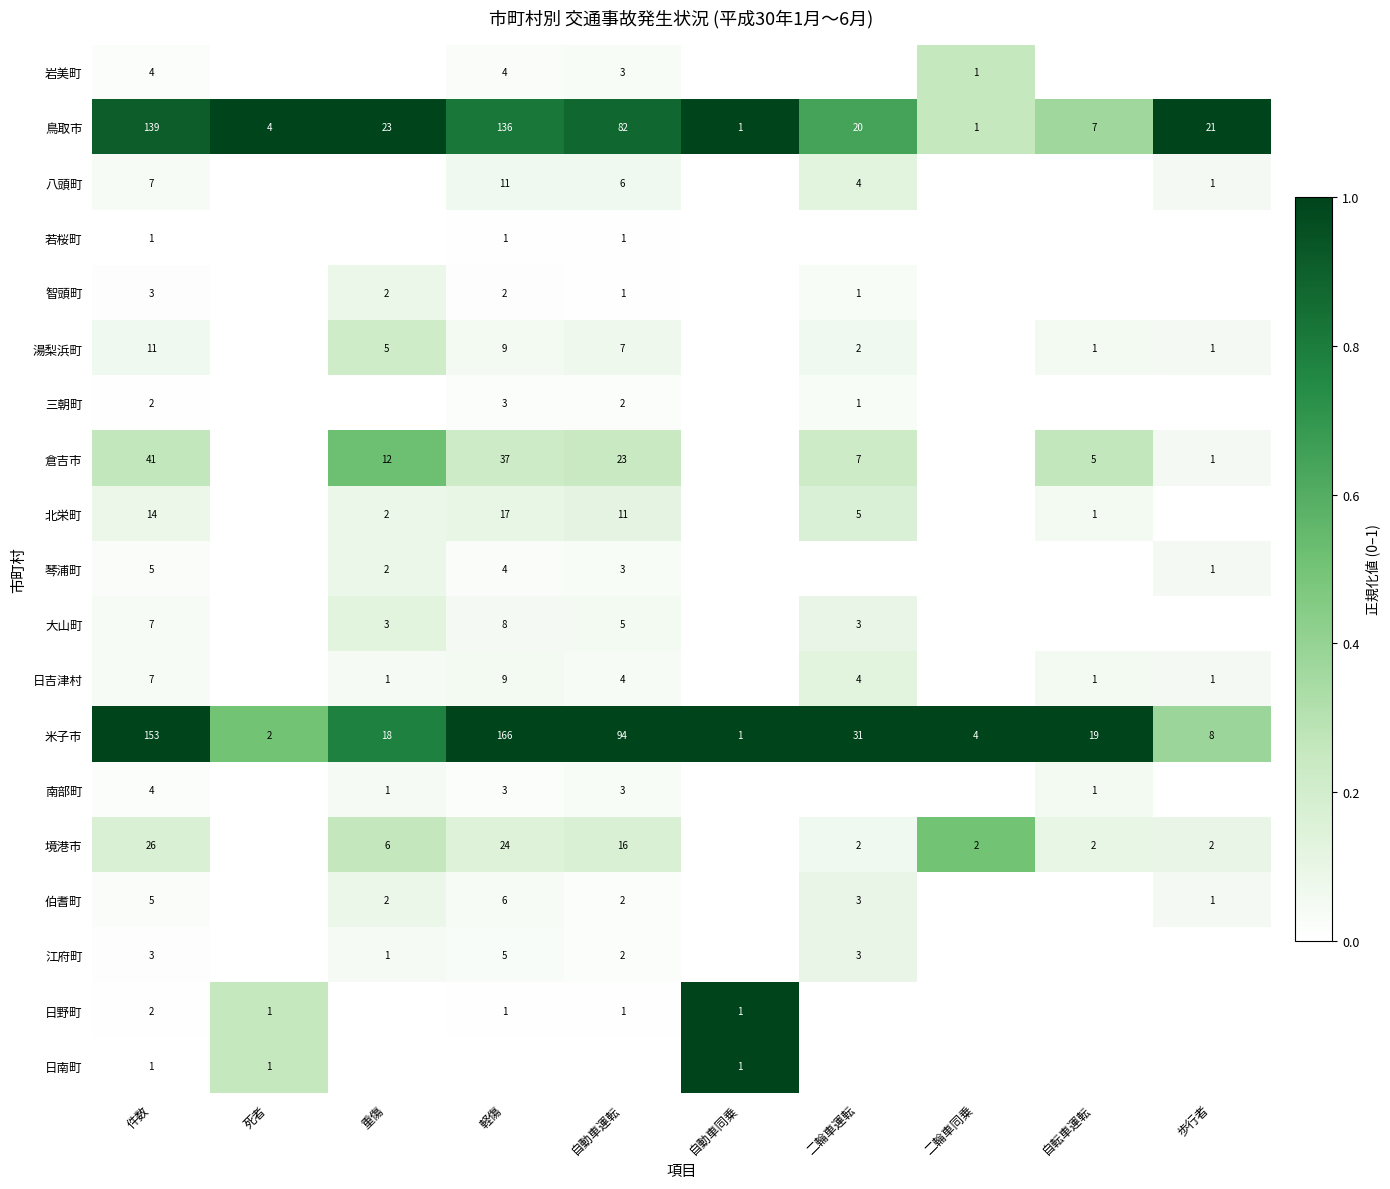

Is the value of 北栄町 at 二輪車運転 greater than the value of 湯梨浜町 at 件数?

No